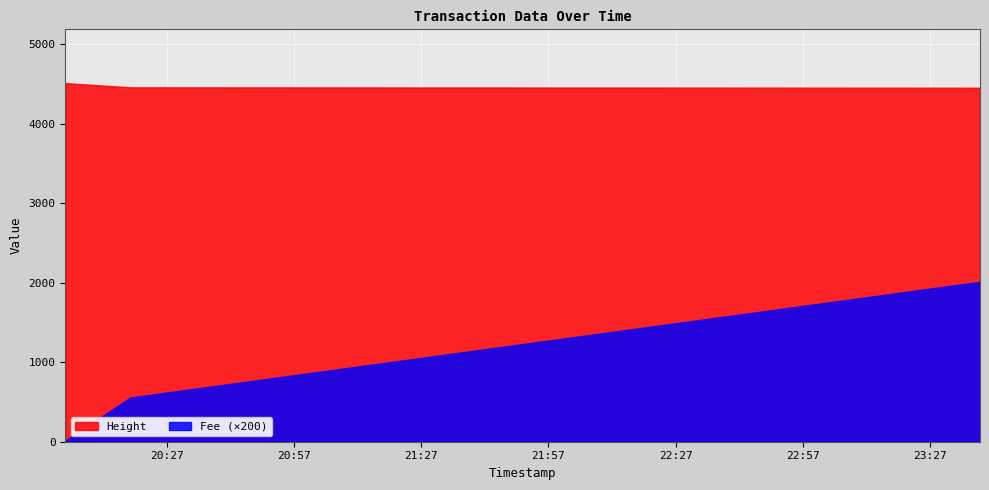

List the labels in order of Fee value, smallest first.

2019-01-22 20:03:05, 2019-01-22 20:18:25, 2019-01-22 23:38:46